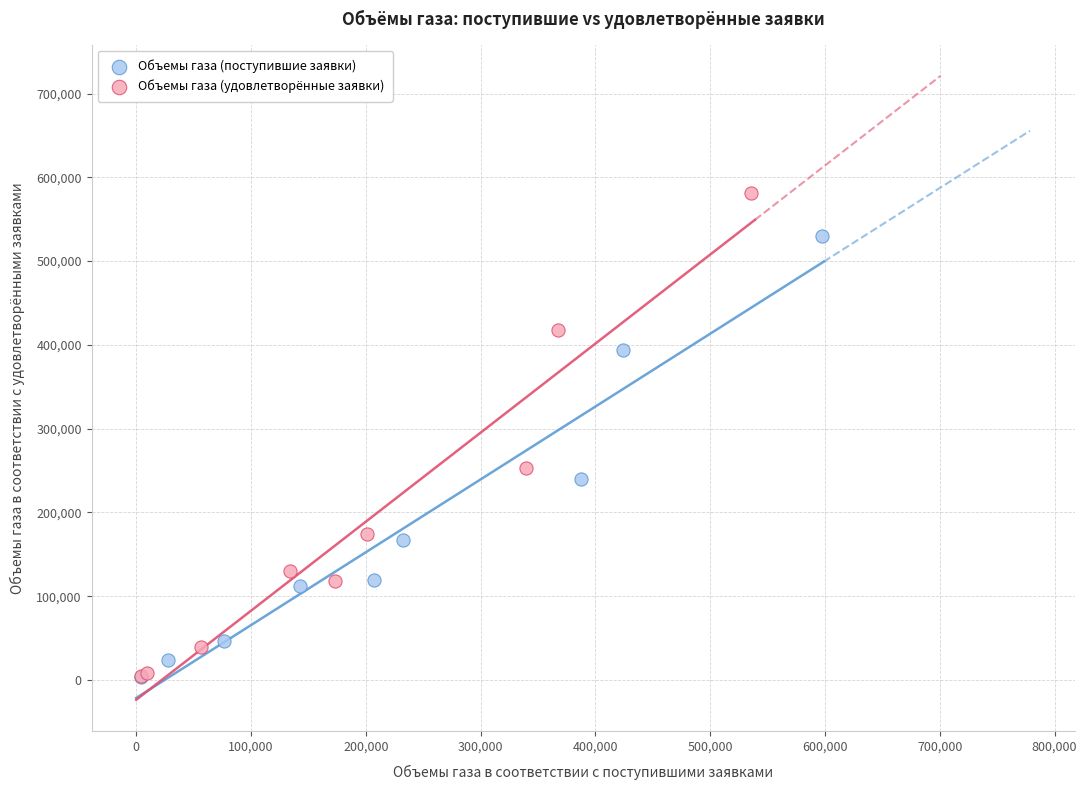

What are all the series names shown in the legend?

Объемы газа (поступившие заявки), Объемы газа (удовлетворённые заявки)